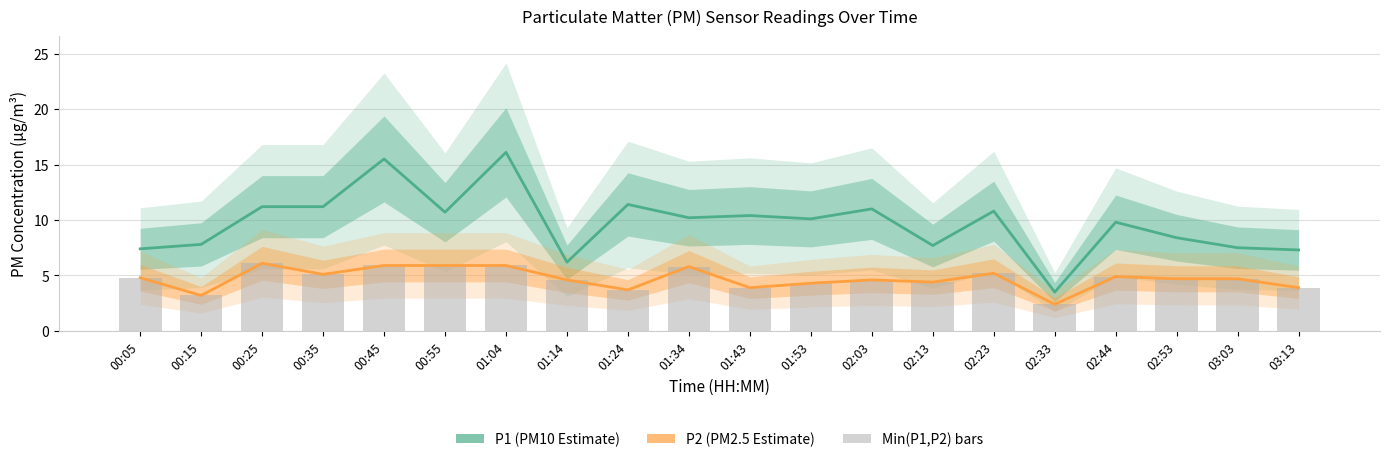

How many groups of bars are there?

20